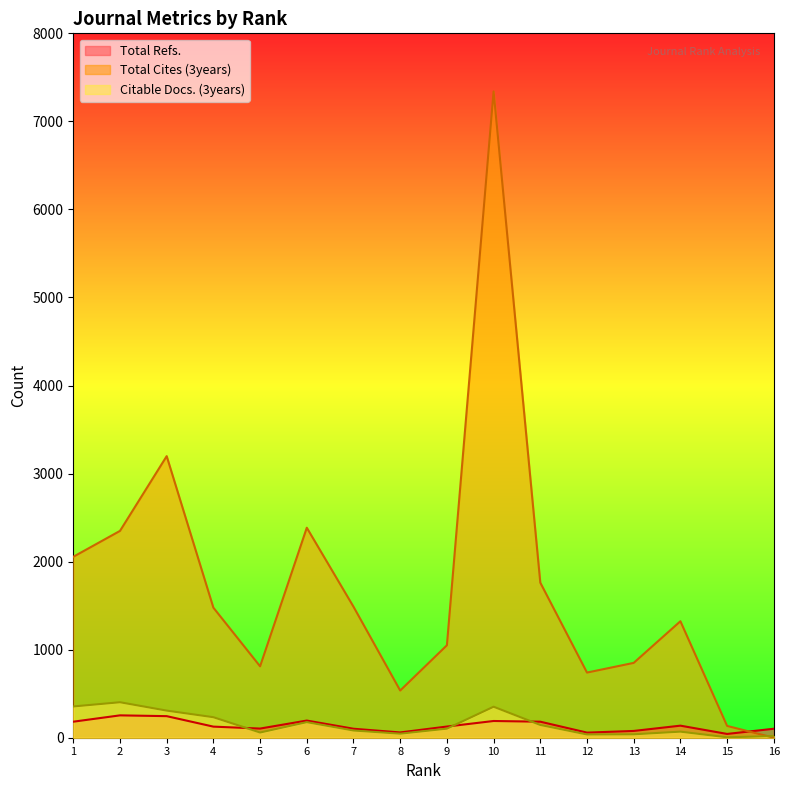

True or false: Total Refs. and Citable Docs. (3years) cross at least once.

True